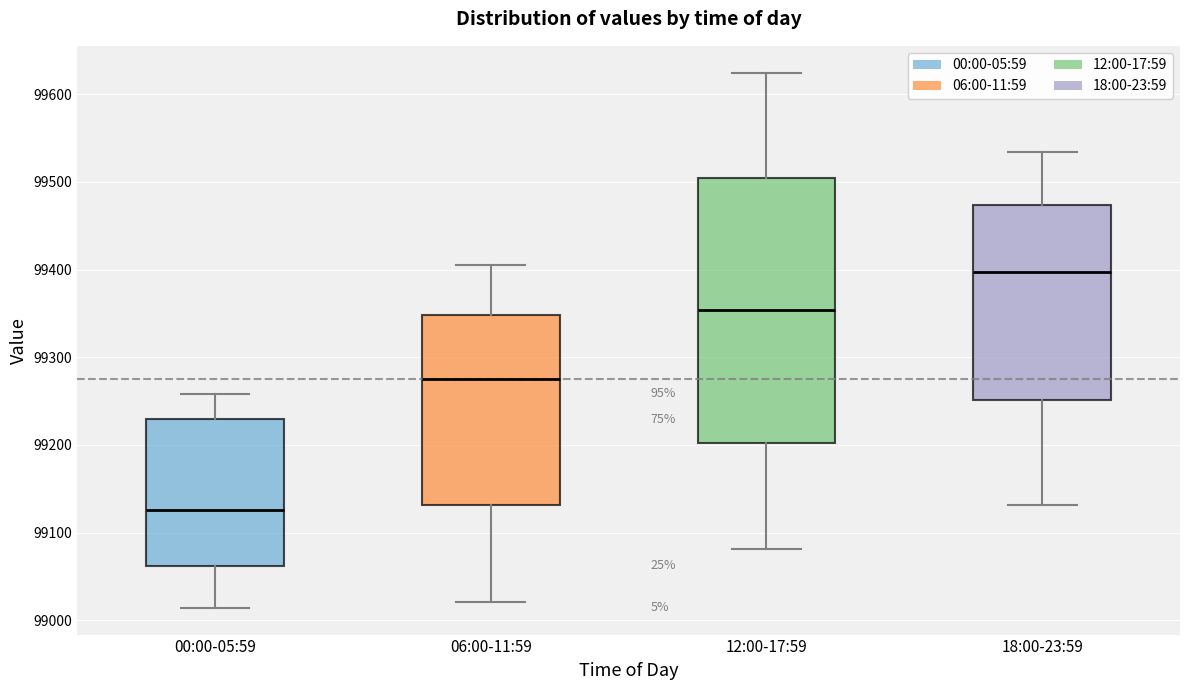

Reading left to right, read every box against the y-axis: the position of its median line, the range the box covers, and the ends of its whiskers. The values are not printed on the chart, so give them approximately, as read against the axis.

00:00-05:59: median 99130, box 99060 to 99230, whiskers 99010 to 99260
06:00-11:59: median 99280, box 99130 to 99350, whiskers 99020 to 99410
12:00-17:59: median 99350, box 99200 to 99500, whiskers 99080 to 99620
18:00-23:59: median 99400, box 99250 to 99470, whiskers 99130 to 99530